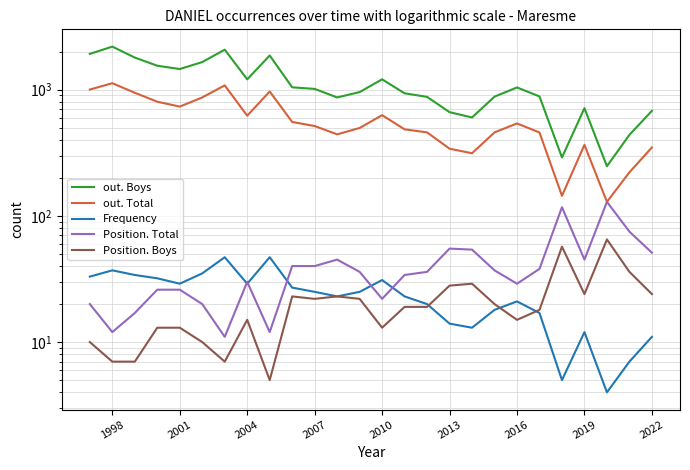

Which series has the largest total across all categories?

out. Boys